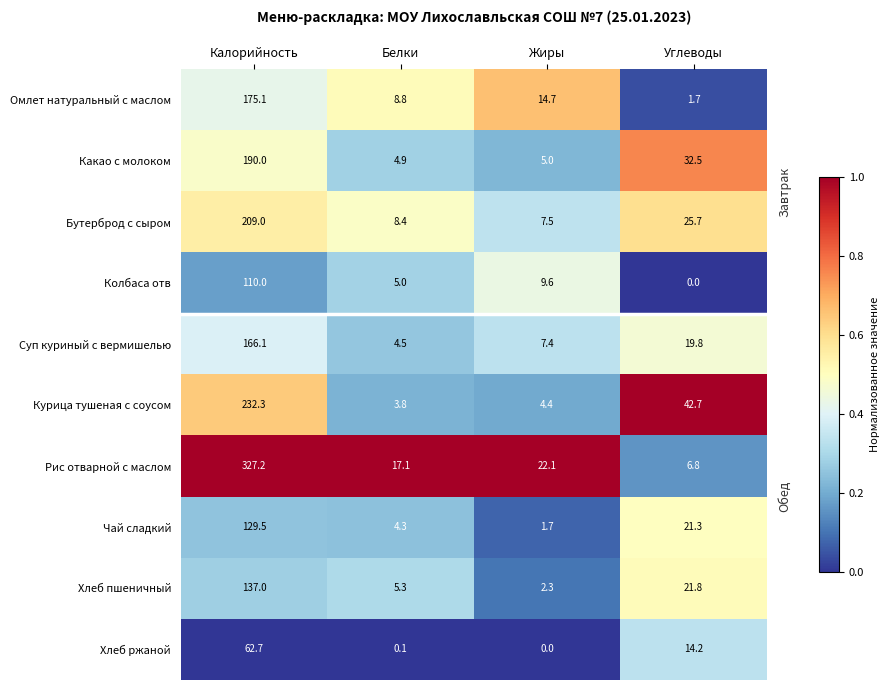

At Жиры, list the series in order from smallest to largest.

Хлеб ржаной, Чай сладкий, Хлеб пшеничный, Курица тушеная с соусом, Какао с молоком, Суп куриный с вермишелью, Бутерброд с сыром, Колбаса отв, Омлет натуральный с маслом, Рис отварной с маслом